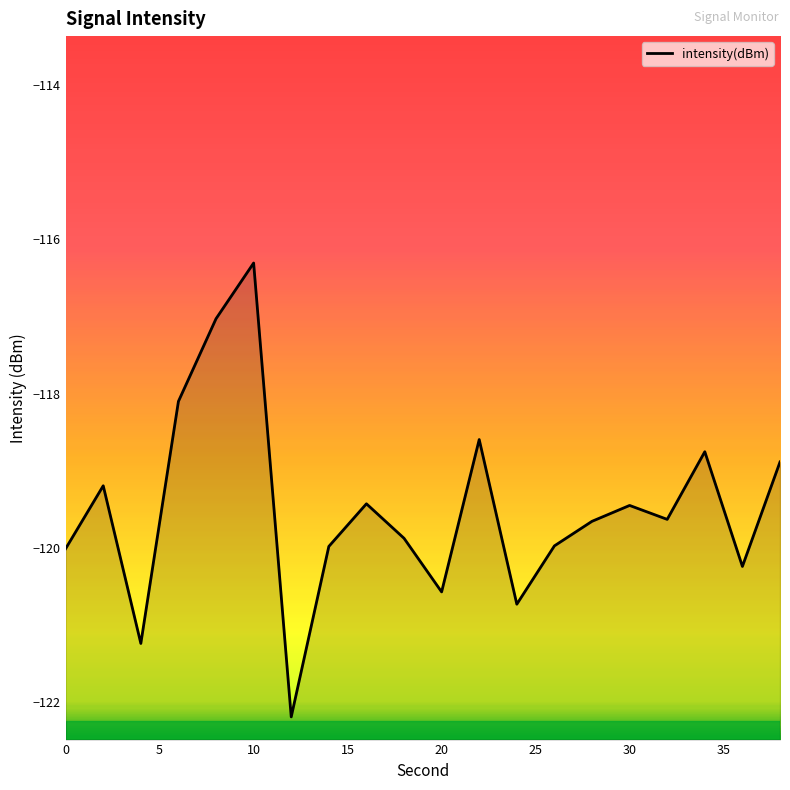

Is it true that the value at 0 is -120.0?

True